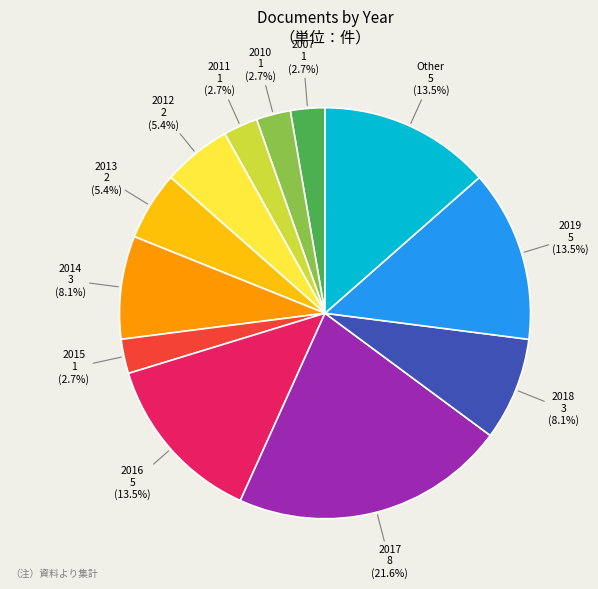

The 2011 slice represents 3% of the pie. True or false?

True